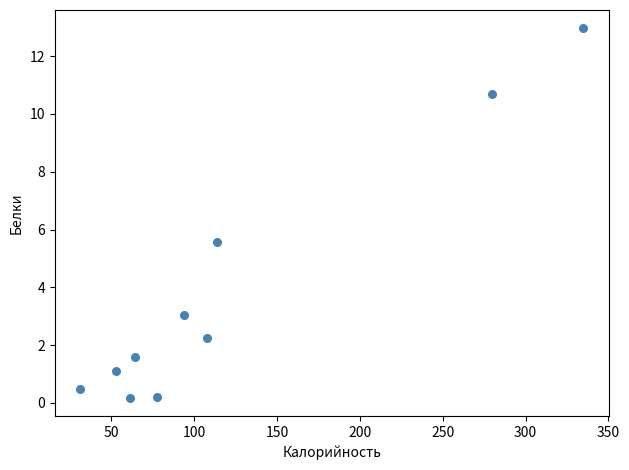

What is the average X value?

121.8